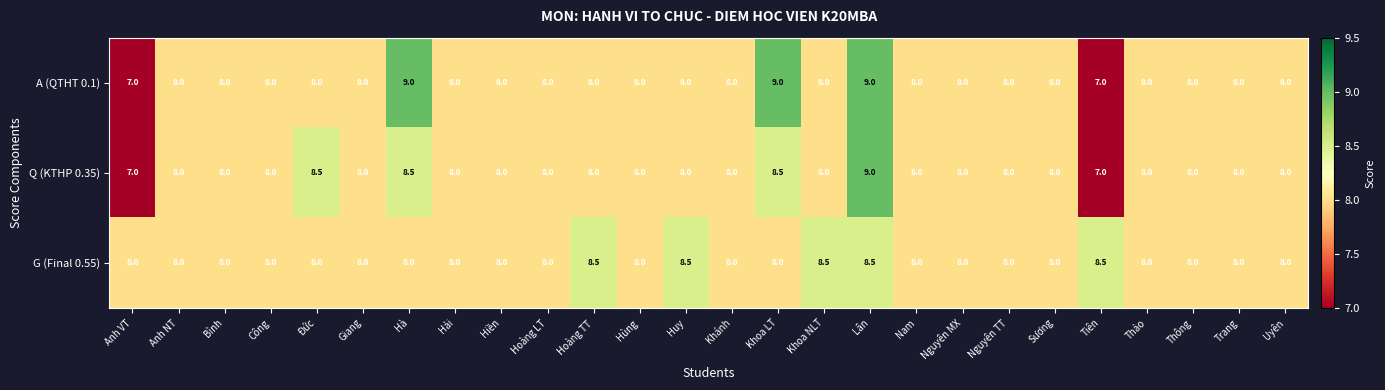

What is the average value of the Q (KTHP 0.35) series?

8.0